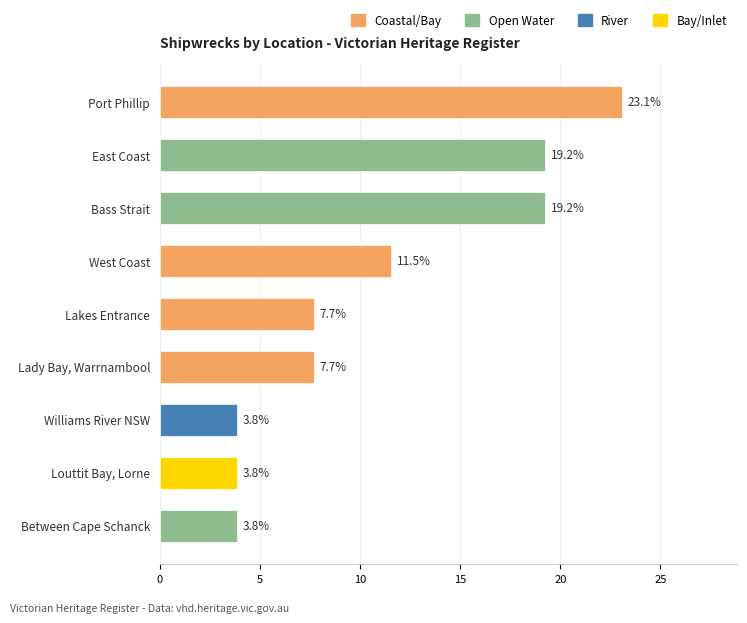

True or false: the data shows 3.8 at Williams River NSW.

True